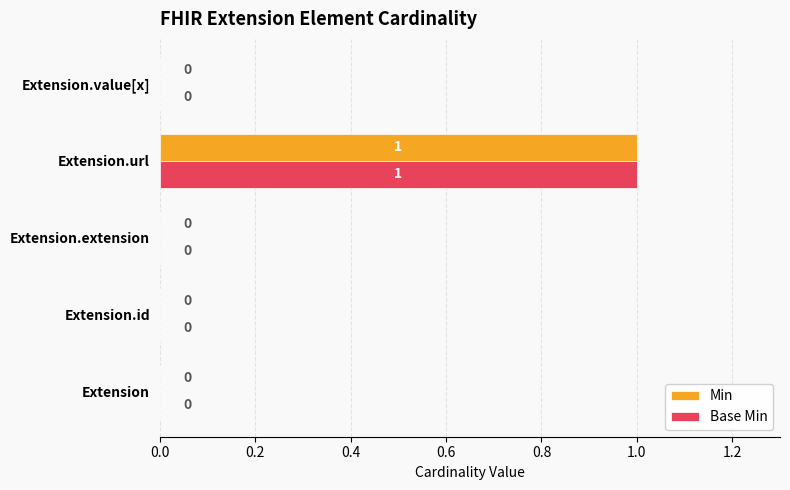

How many positive values does the Min series have?

1